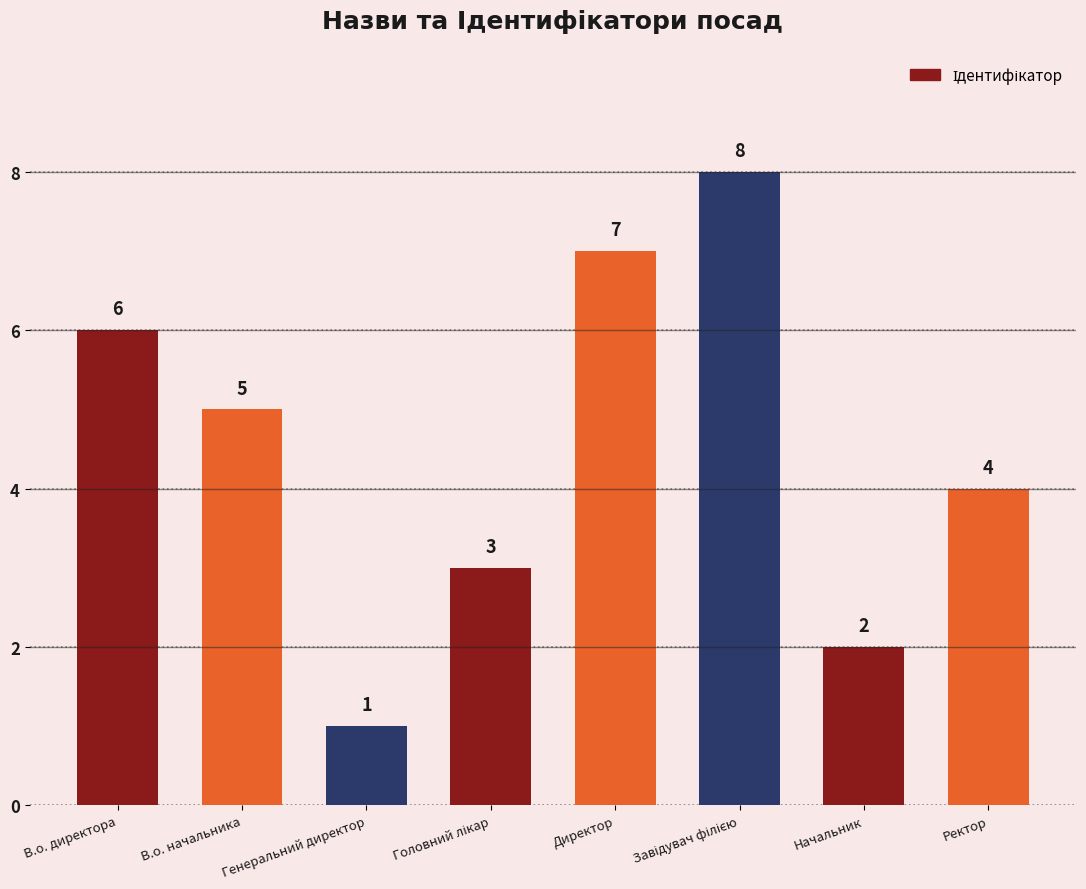

At which label does the data first exceed 5?

В.о. директора